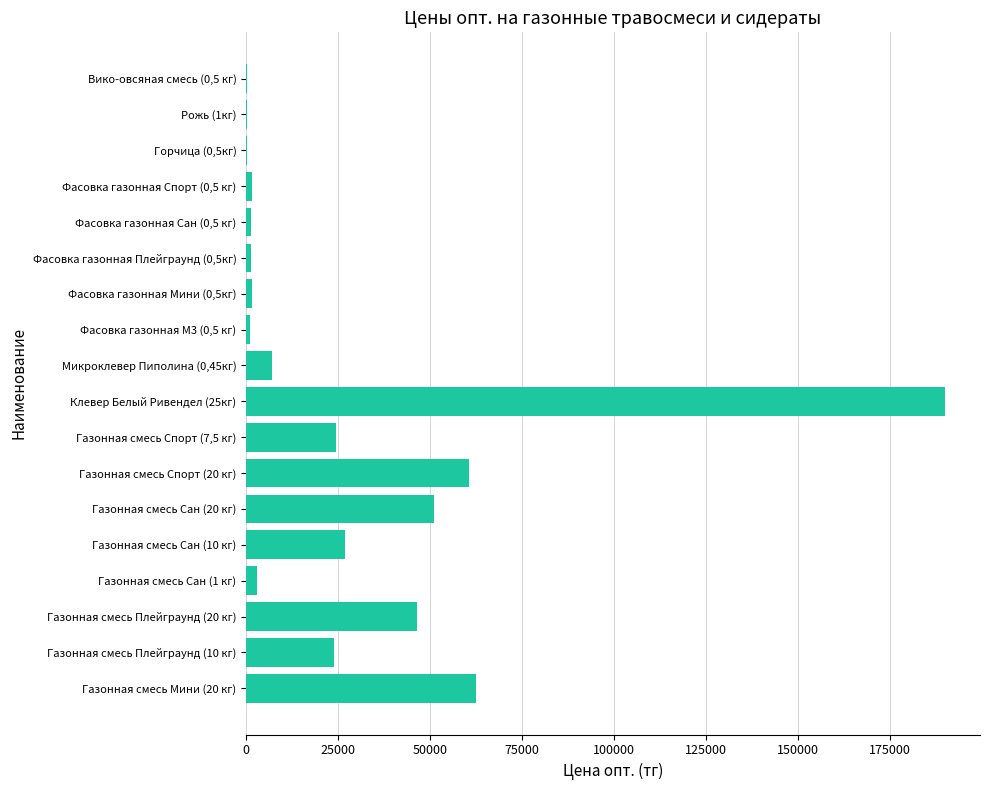

Which has a higher value, Газонная смесь Спорт (7,5 кг) or Газонная смесь Спорт (20 кг)?

Газонная смесь Спорт (20 кг)